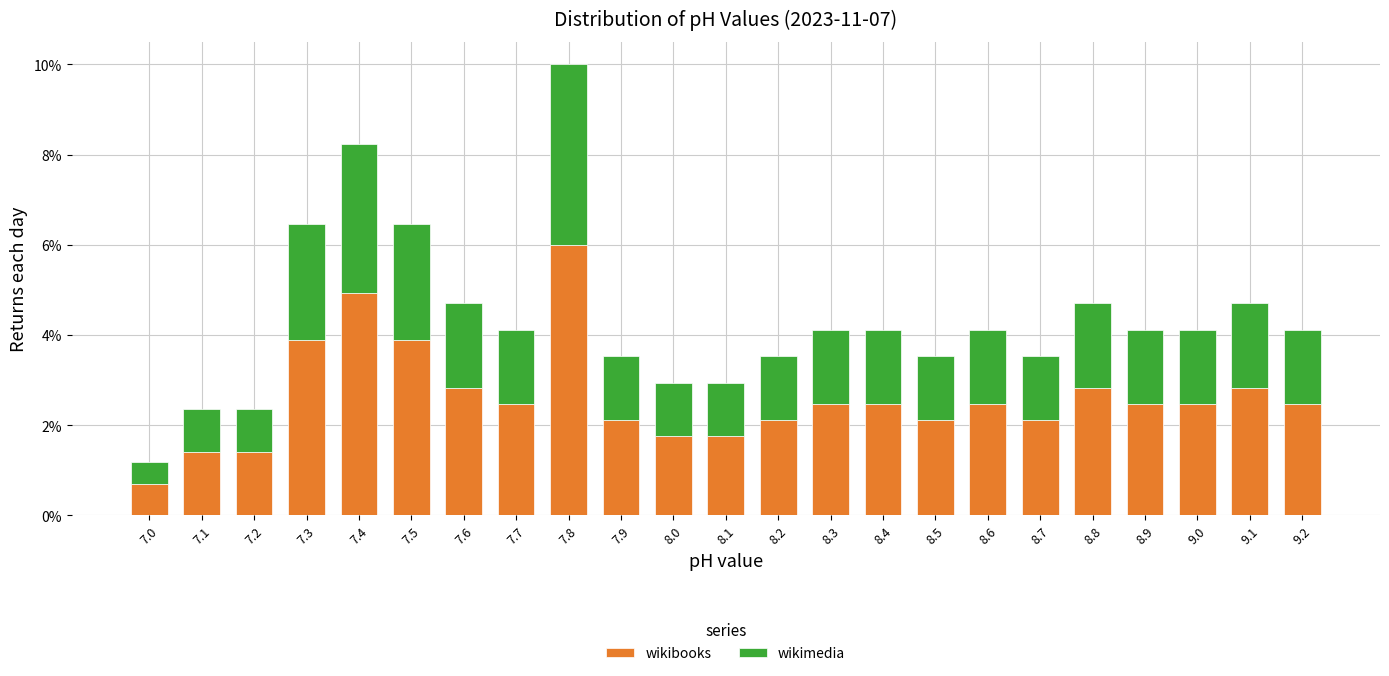

At which category is the sum across all series the highest?

7.8